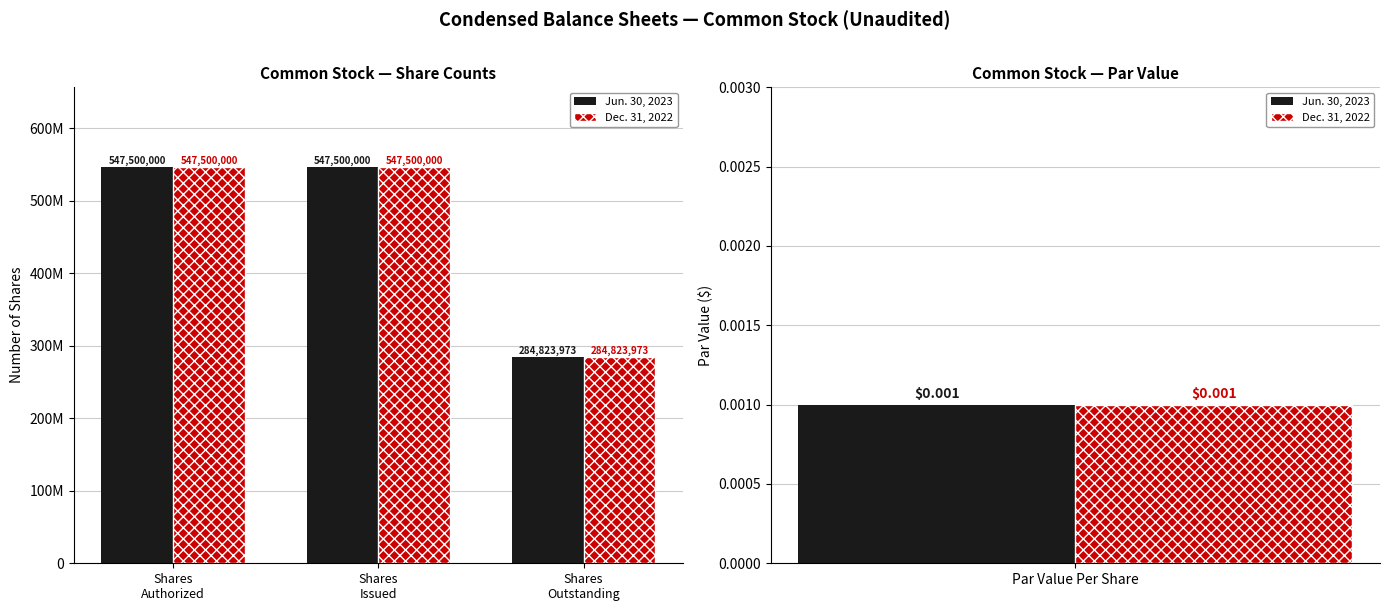

What is the sum of all Dec. 31, 2022 values?

1379823973